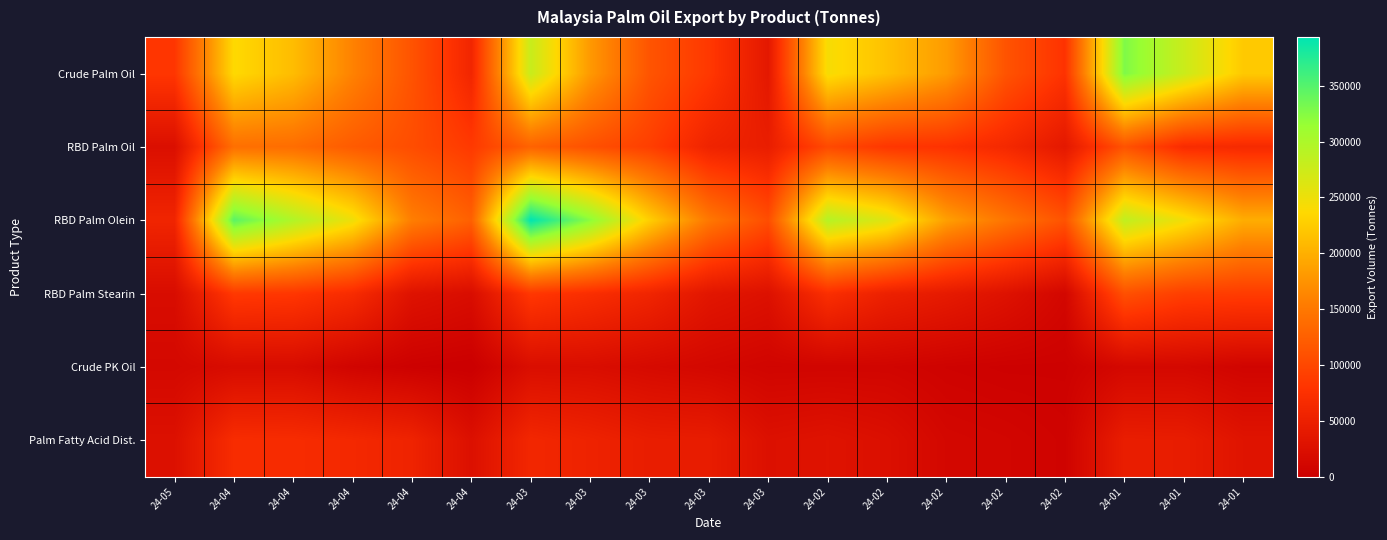

Which has a higher value, 24-04 or 24-01?

24-01